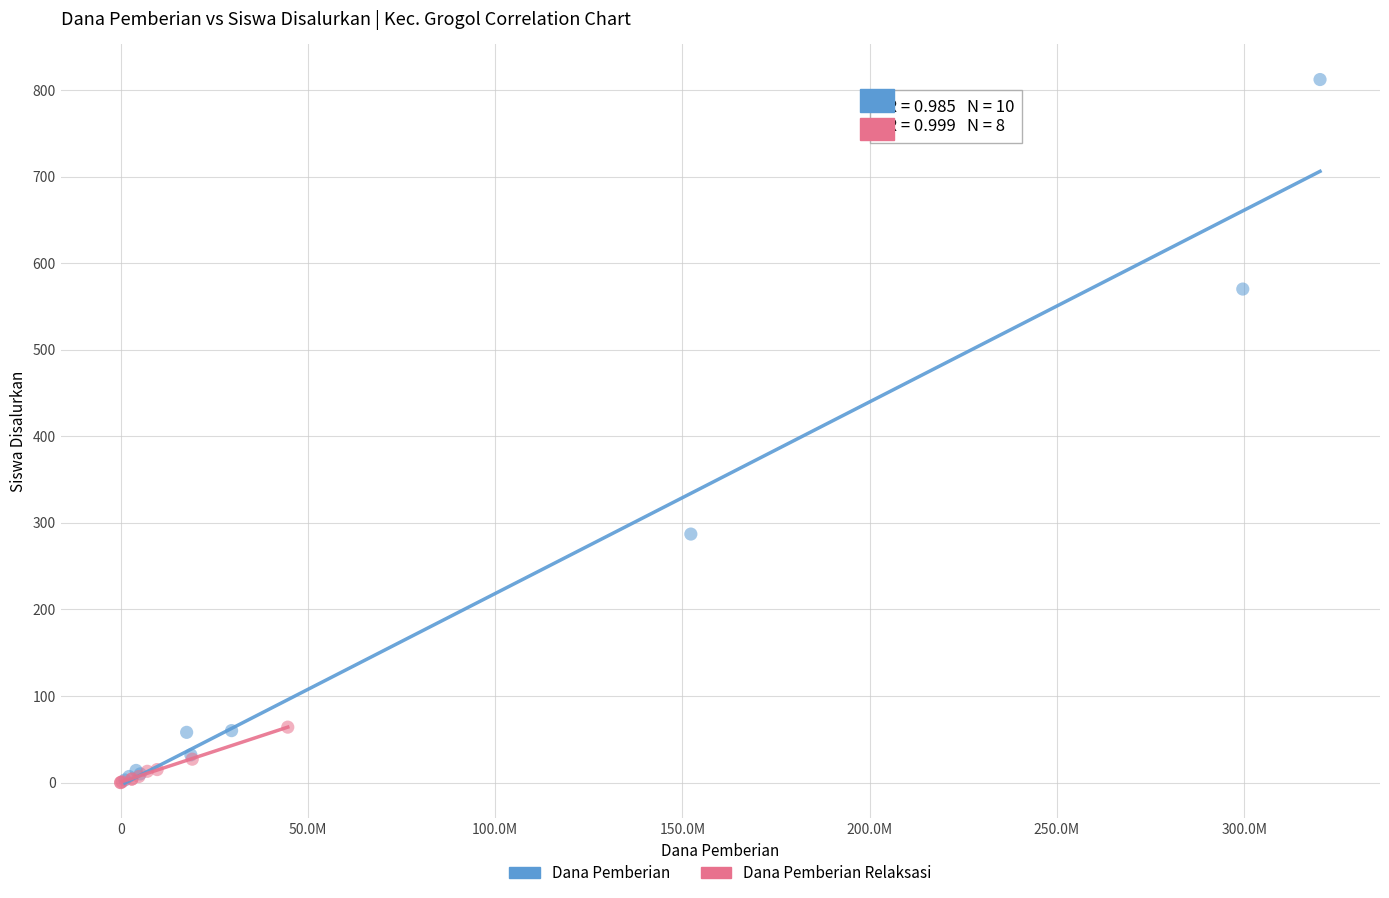

What are all the series names shown in the legend?

Dana Pemberian, Dana Pemberian Relaksasi